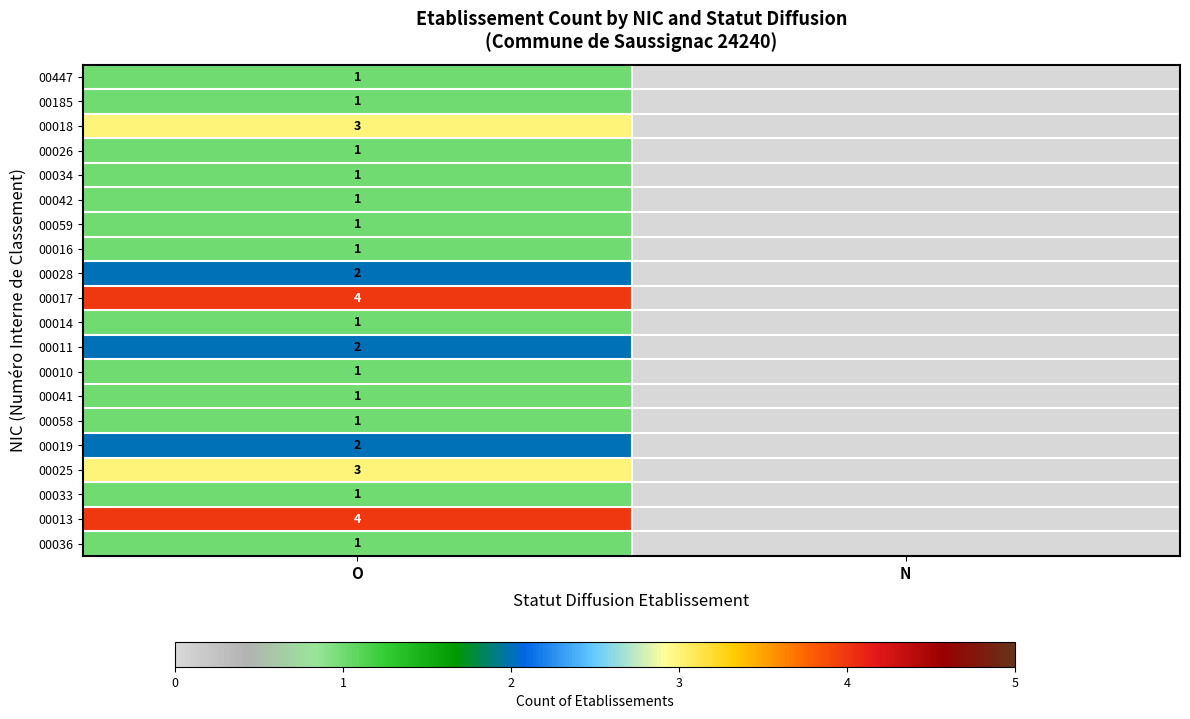

What is the total value across all series at O?

33